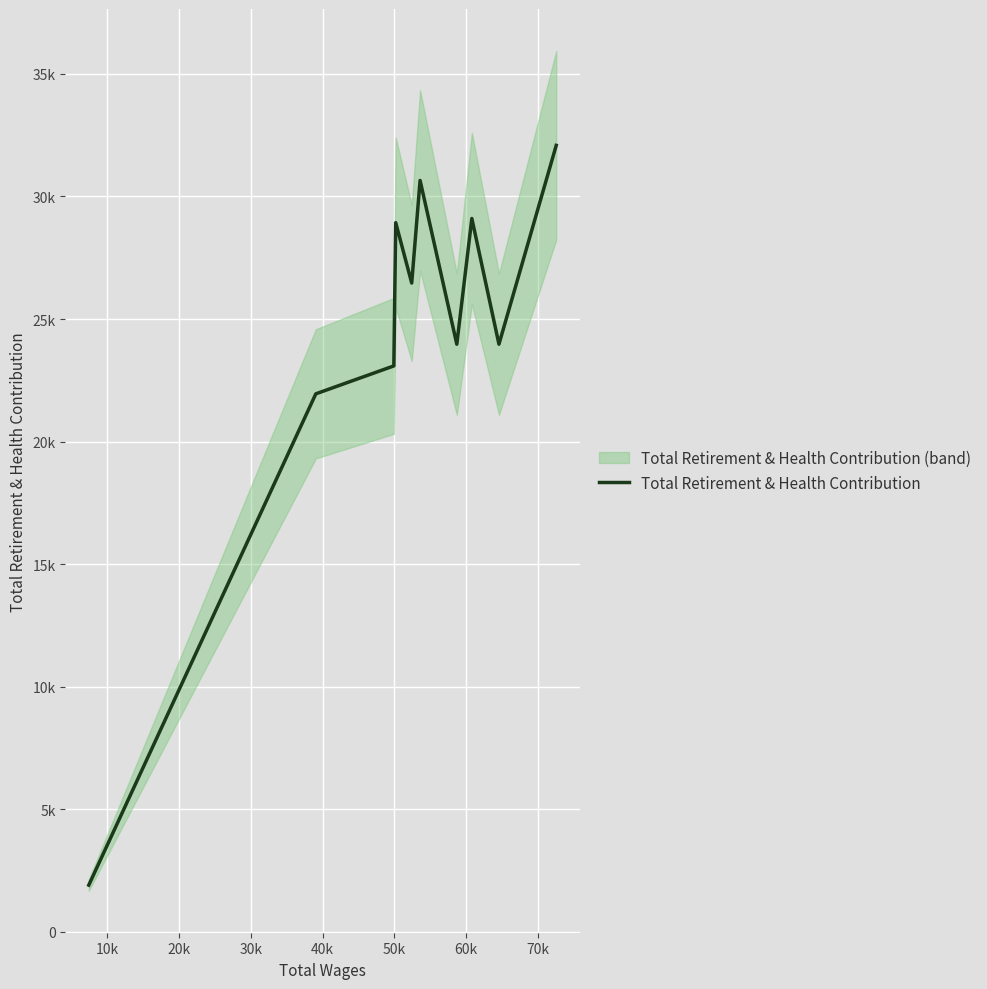

What is the smallest value displayed?

1911